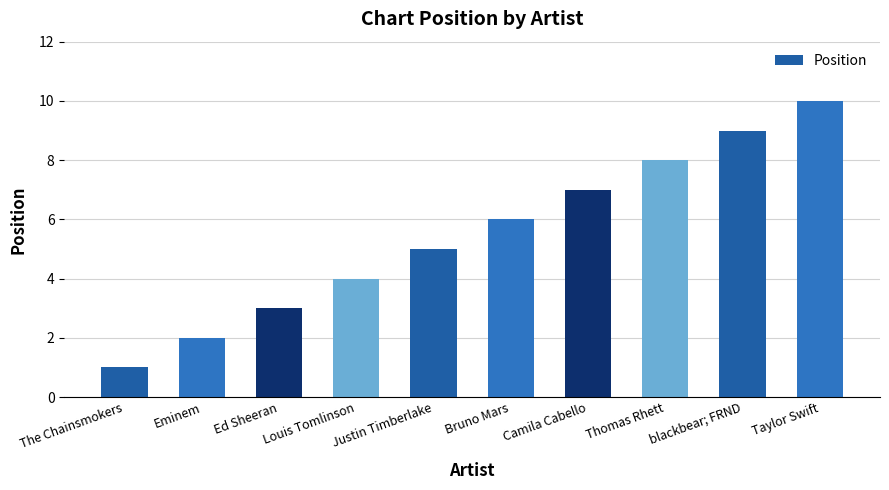

Where is the data nearest to the value 5?

Justin Timberlake